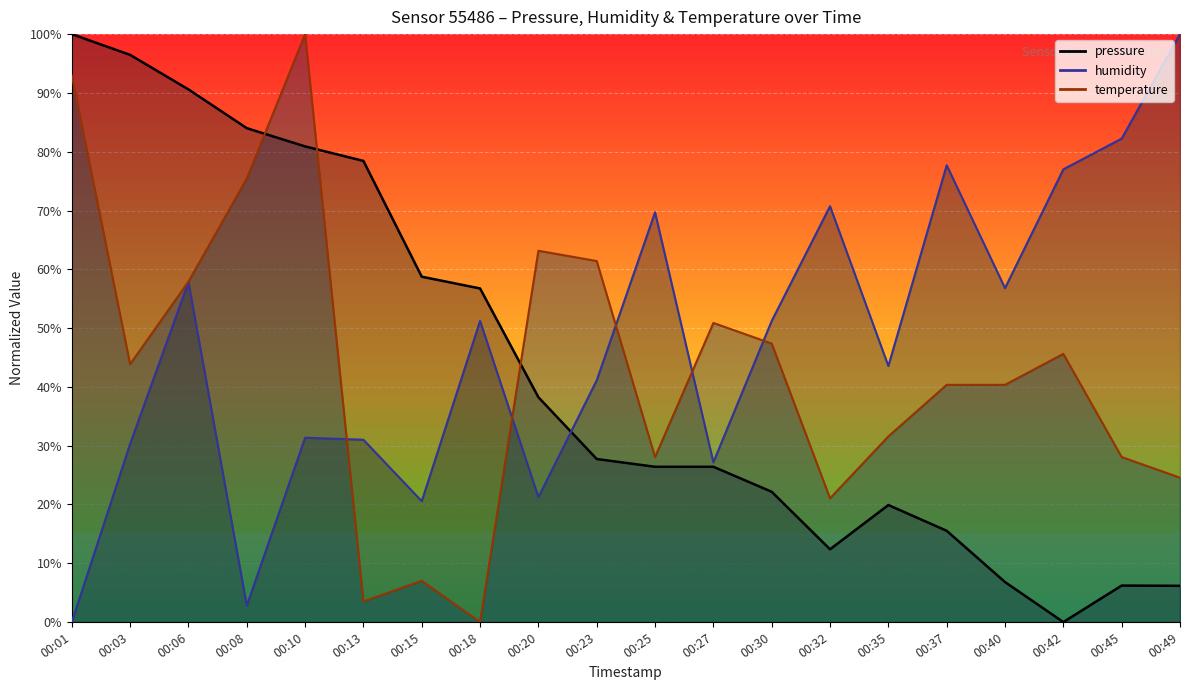

At which label is humidity closest to 50?

00:18